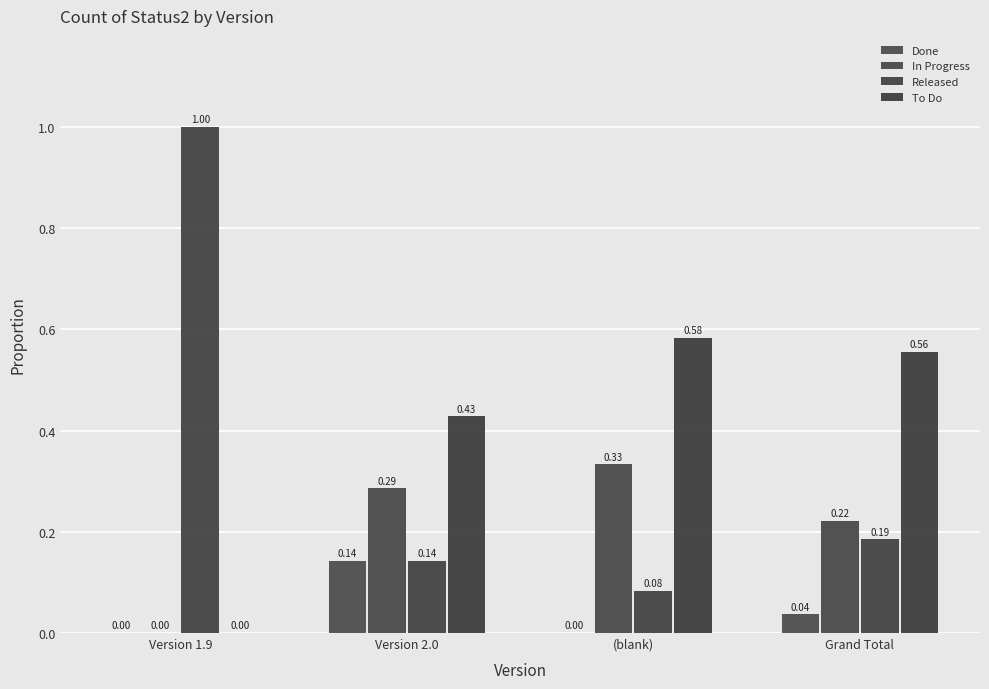

Reading right to left, transcribe all the data shown in this chart.

Done: Grand Total=0.0	(blank)=0.0	Version 2.0=0.1	Version 1.9=0.0
In Progress: Grand Total=0.2	(blank)=0.3	Version 2.0=0.3	Version 1.9=0.0
Released: Grand Total=0.2	(blank)=0.1	Version 2.0=0.1	Version 1.9=1.0
To Do: Grand Total=0.6	(blank)=0.6	Version 2.0=0.4	Version 1.9=0.0